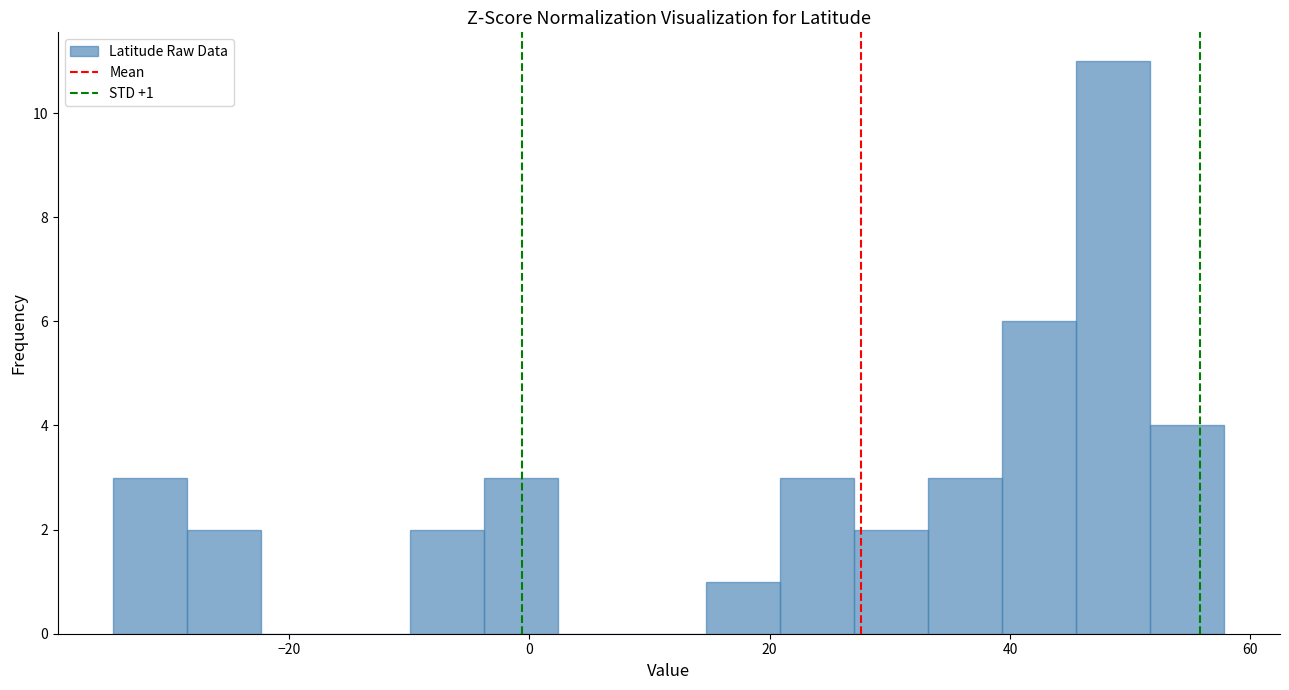

Around what value on the x-axis is the tallest bar? Give the approximate position of its centre, as read against the axis.

48